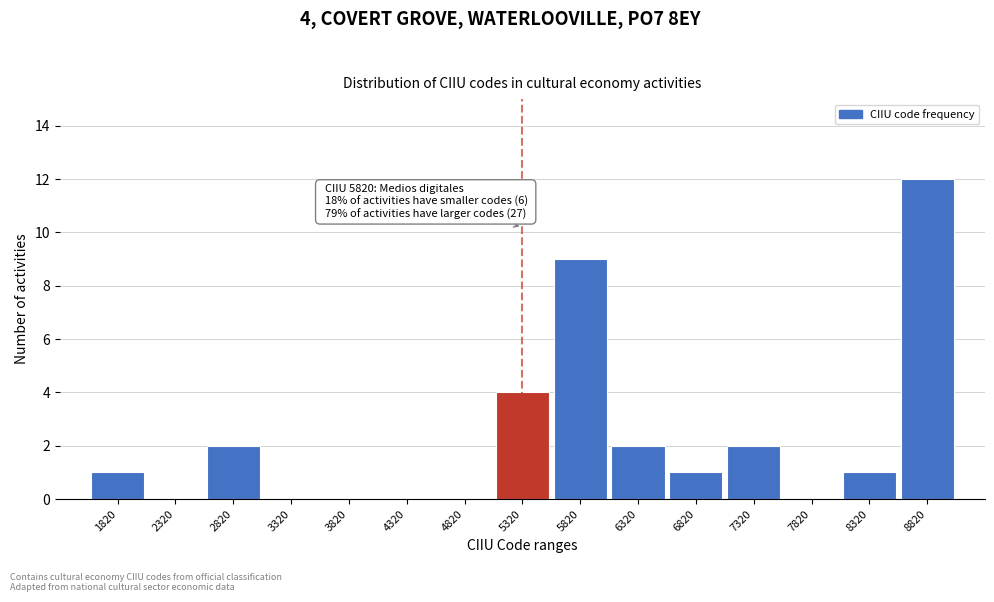

Reading left to right, transcribe all the data shown in this chart.

1820=1	2320=0	2820=2	3320=0	3820=0	4320=0	4820=0	5320=4	5820=9	6320=2	6820=1	7320=2	7820=0	8320=1	8820=12